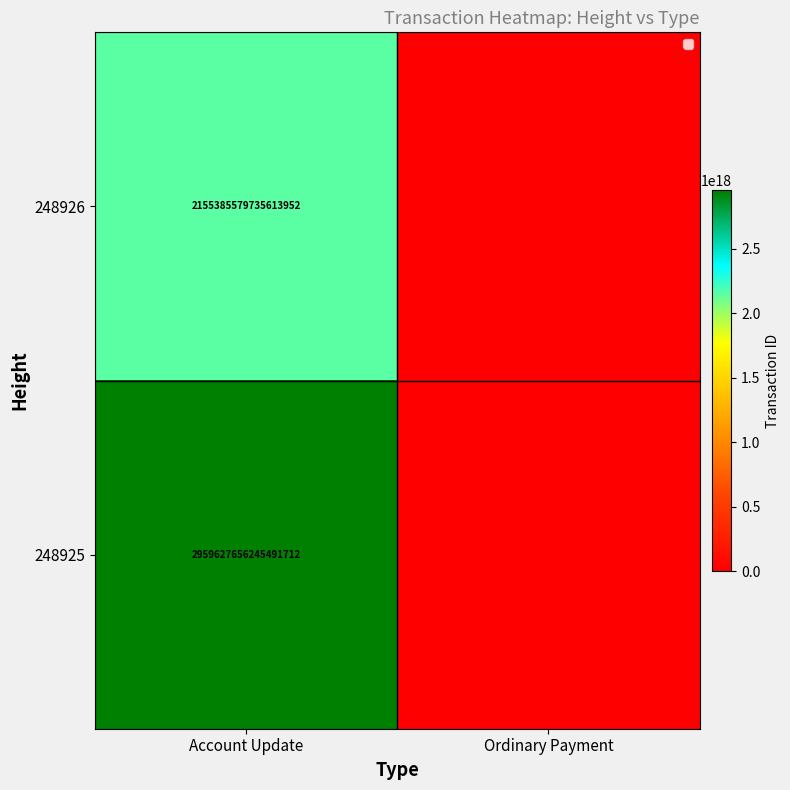

At Account Update, list the series in order from smallest to largest.

248926, 248925